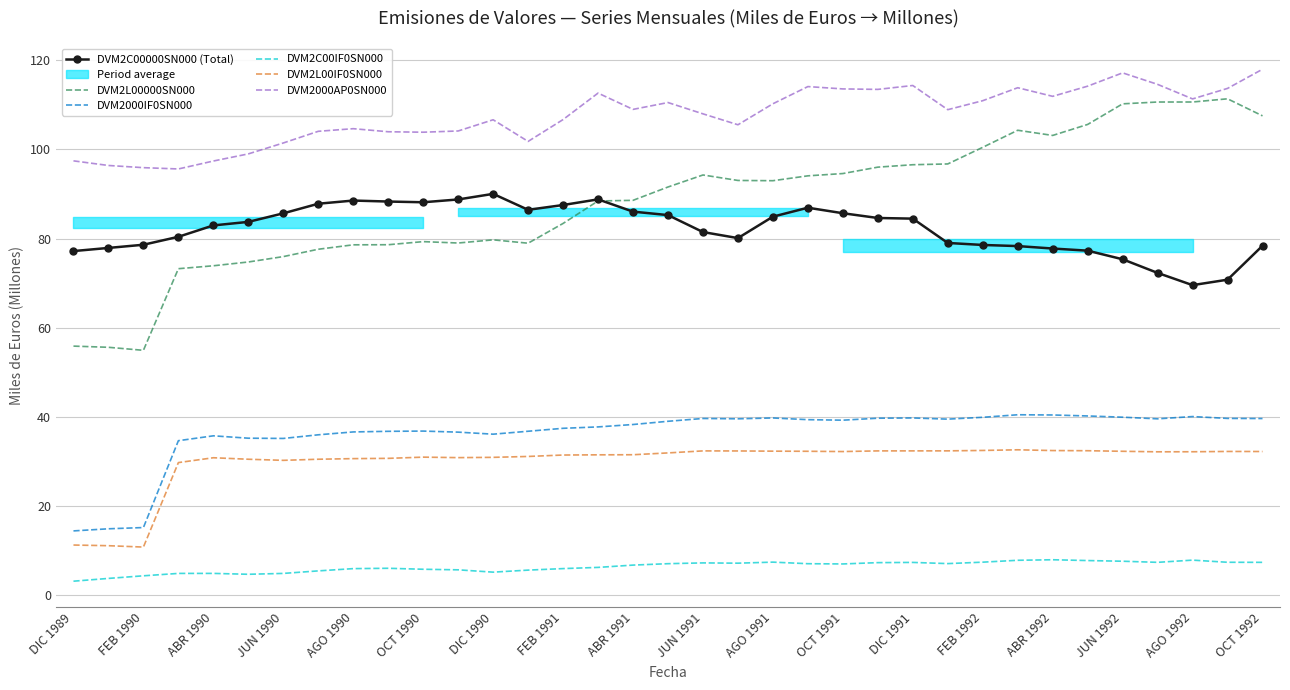

Which series has the largest total across all categories?

DVM2000AP0SN000